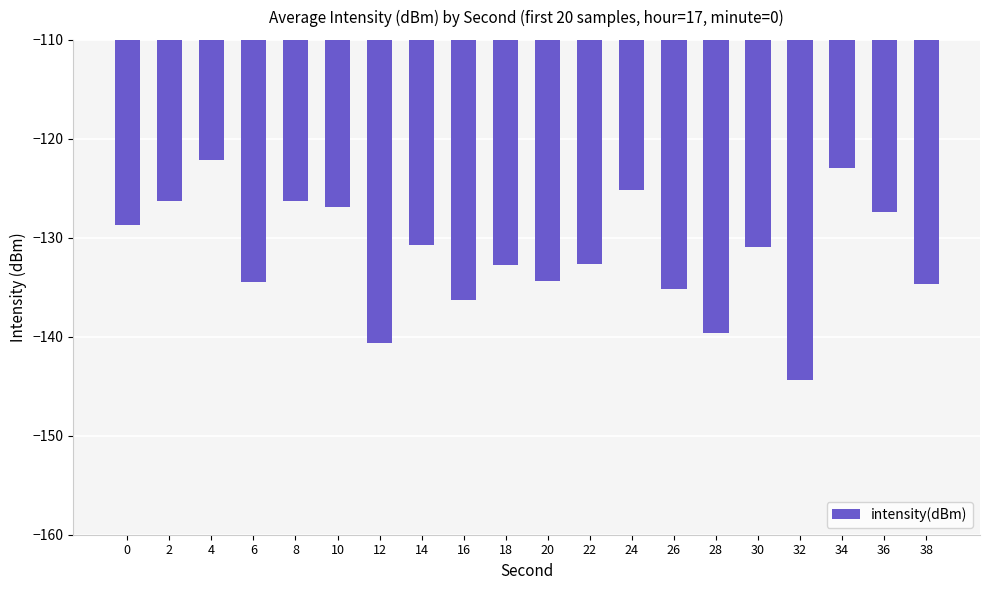

How many data points are above -130?

8